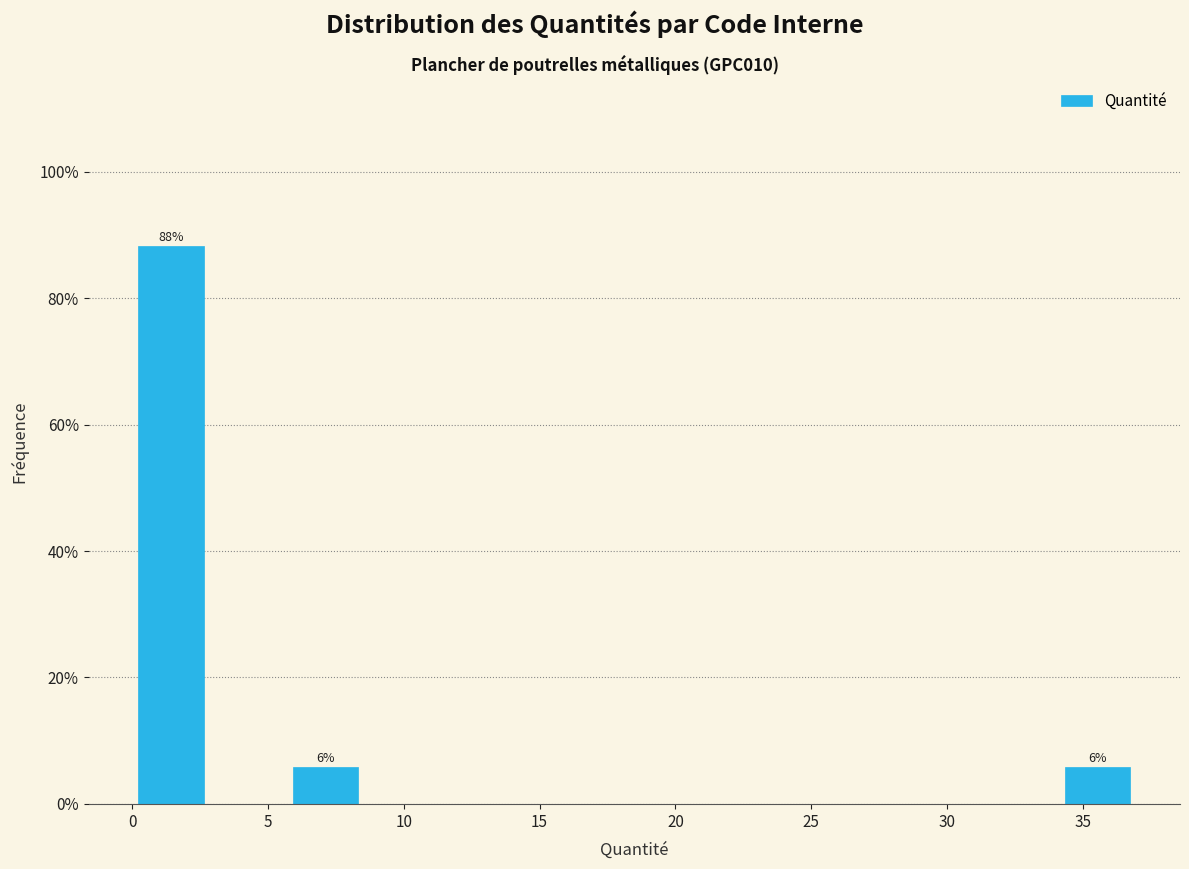

Which range on the x-axis has the tallest bar?

0.0 to 3.0